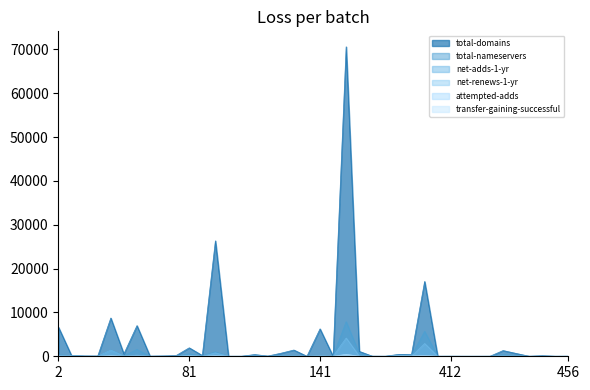

Which category has the highest value in the total-nameservers series?

146